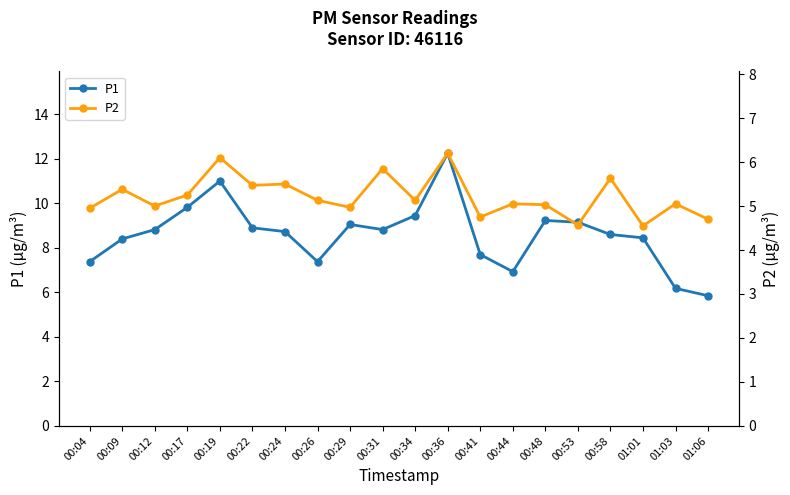

What is the average value of the P2 series?

5.2